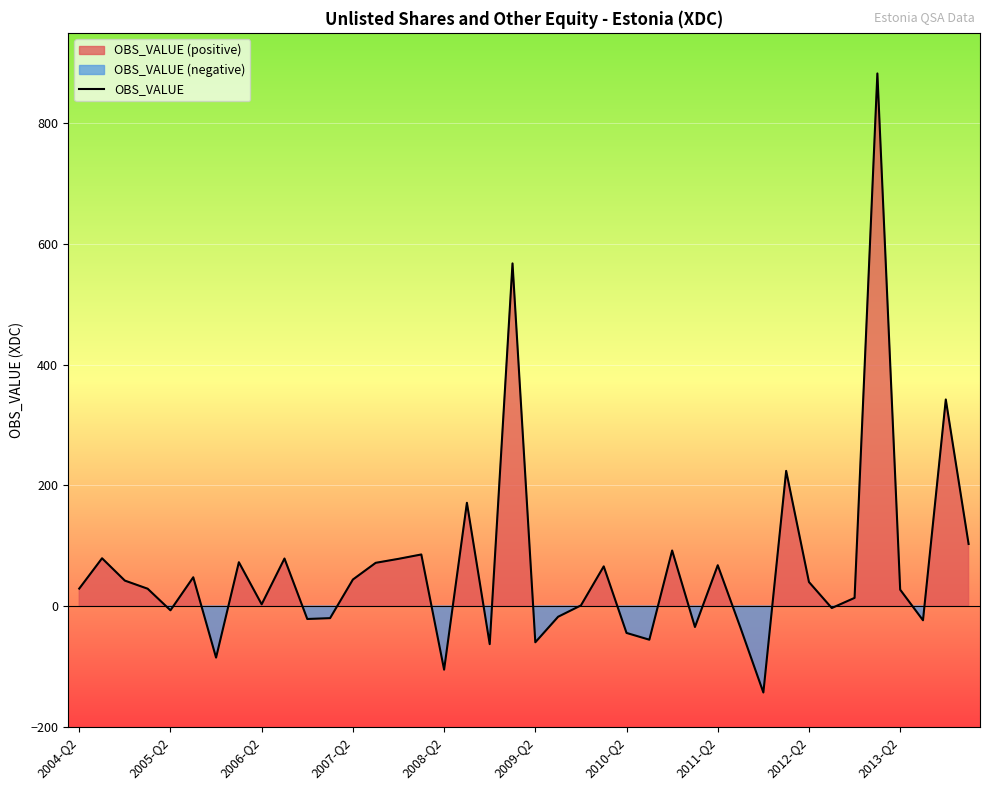

Reading left to right, what are all the values shown in this chart?

28.9	79.2	42.2	28.7	-7.1	47.7	-85.5	72.6	2.8	78.7	-21.5	-20.1	43.9	71.6	78.2	85.4	-105.4	171.1	-63.2	567.9	-60.1	-17.8	1.0	65.7	-44.6	-55.8	92.0	-34.7	67.6	-36.3	-143.3	224.0	39.8	-3.3	13.5	882.7	27.1	-23.6	342.3	102.8